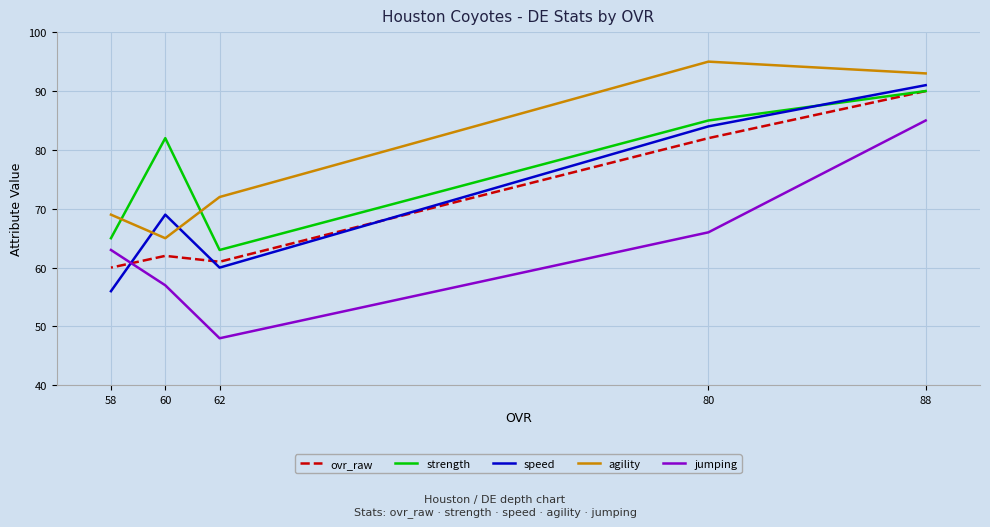

What is the difference between the agility values at 60 and 88?

28